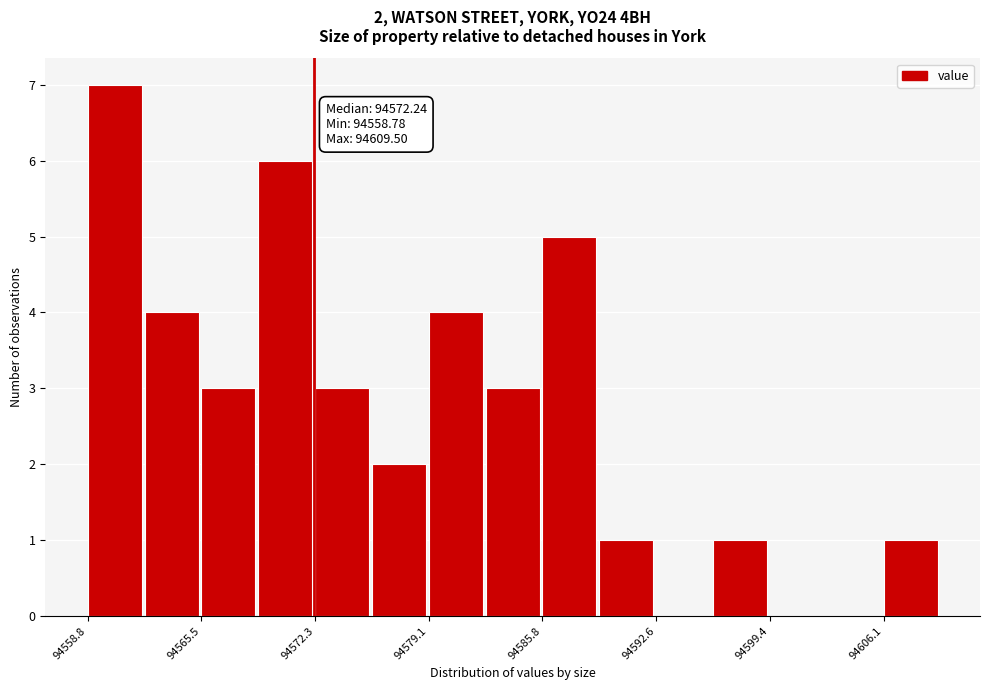

Read against the x-axis, roughly where is the centre of the tallest bar?

94560